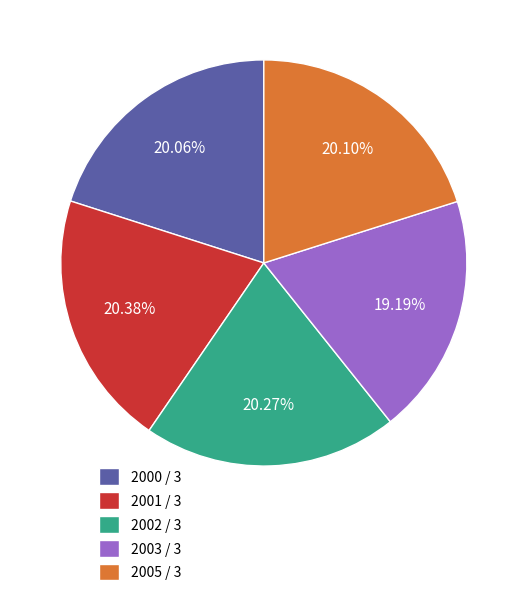

Approximately how many times larger is the value at 2001 / 3 compared to 2000 / 3?

1.0